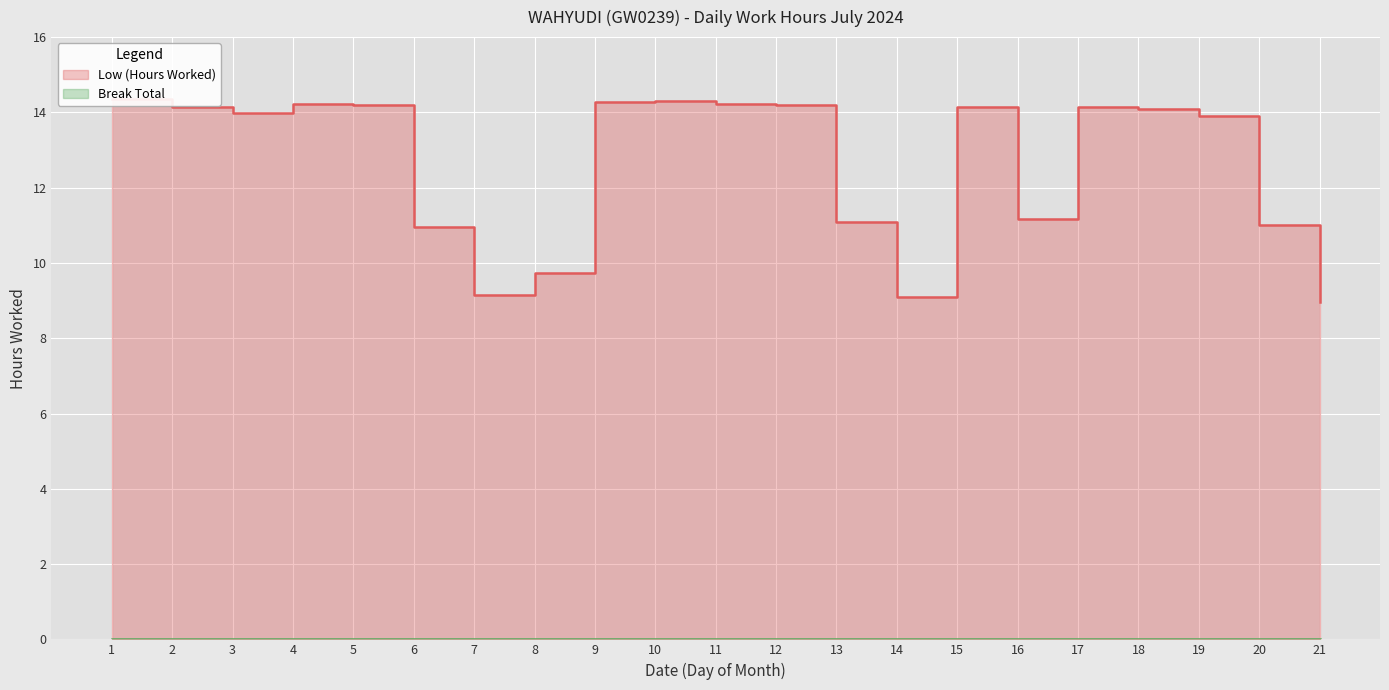

What is the approximate value at 5?

14.2